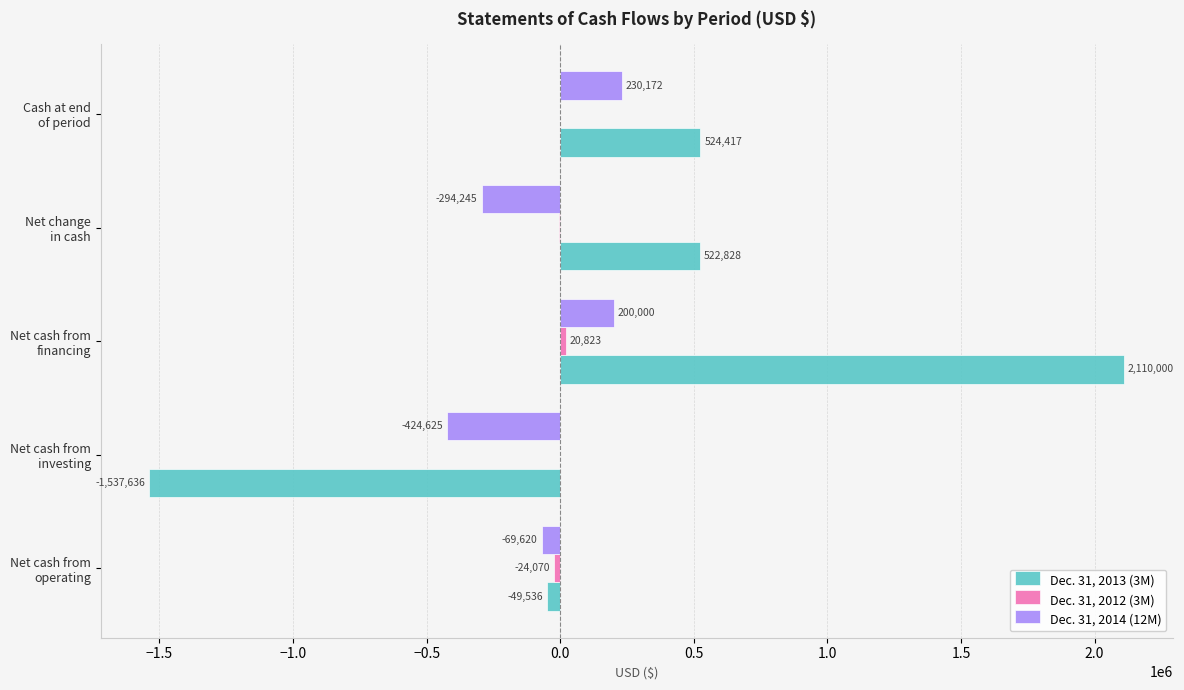

Which series has the largest total across all categories?

Dec. 31, 2013 (3M)